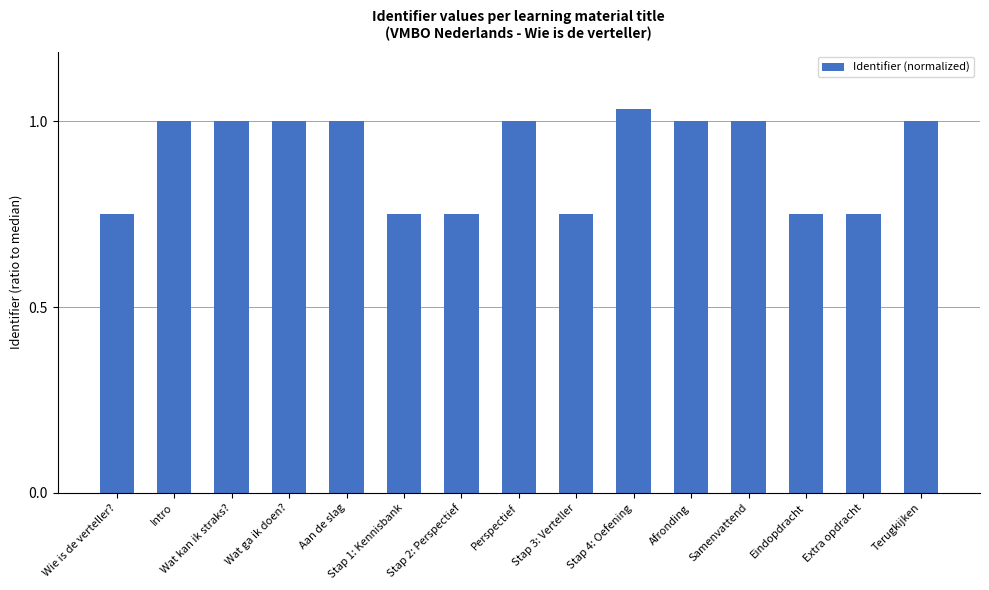

The chart shows a value of 1.4 at Intro. True or false?

False